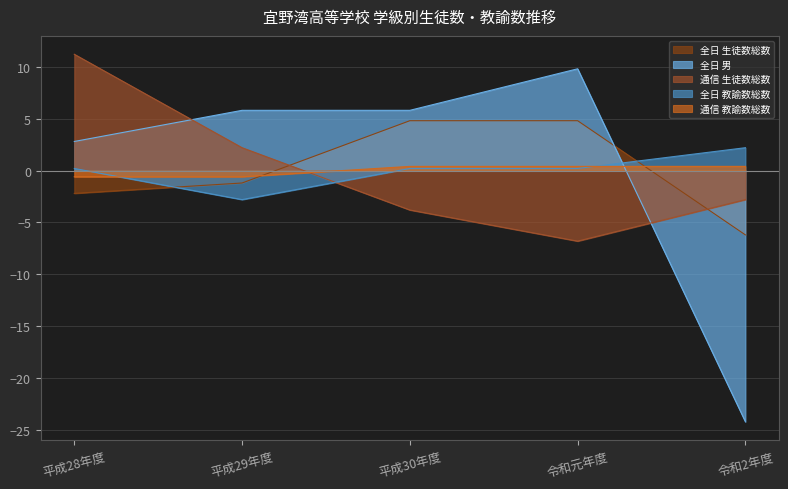

Reading left to right, list all the values displayed in this chart.

全日 生徒数総数: -2.2	-1.2	4.8	4.8	-6.2
全日 男: 2.8	5.8	5.8	9.8	-24.2
通信 生徒数総数: 11.2	2.2	-3.8	-6.8	-2.8
全日 教諭数総数: 0.2	-2.8	0.2	0.2	2.2
通信 教諭数総数: -0.6	-0.6	0.4	0.4	0.4